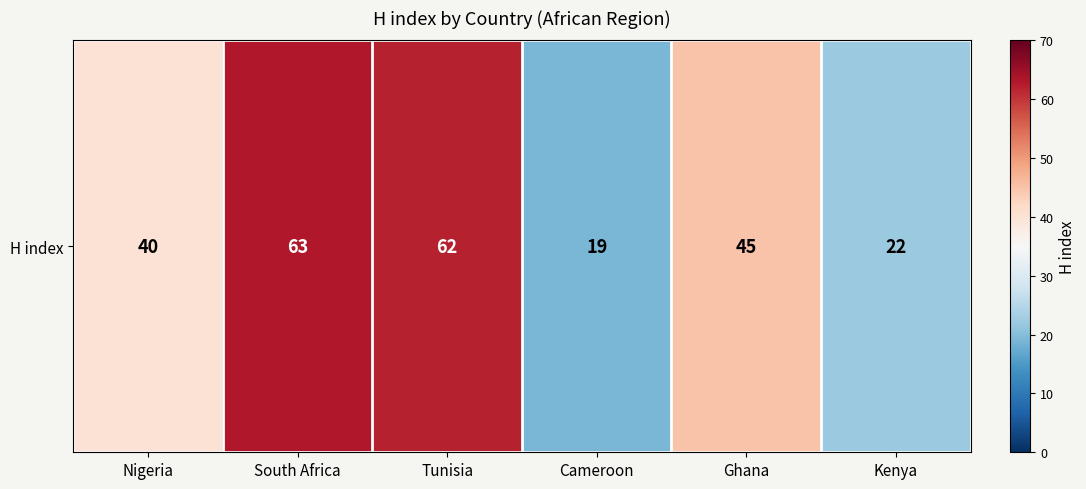

Rank the categories by value from highest to lowest.

South Africa, Tunisia, Ghana, Nigeria, Kenya, Cameroon